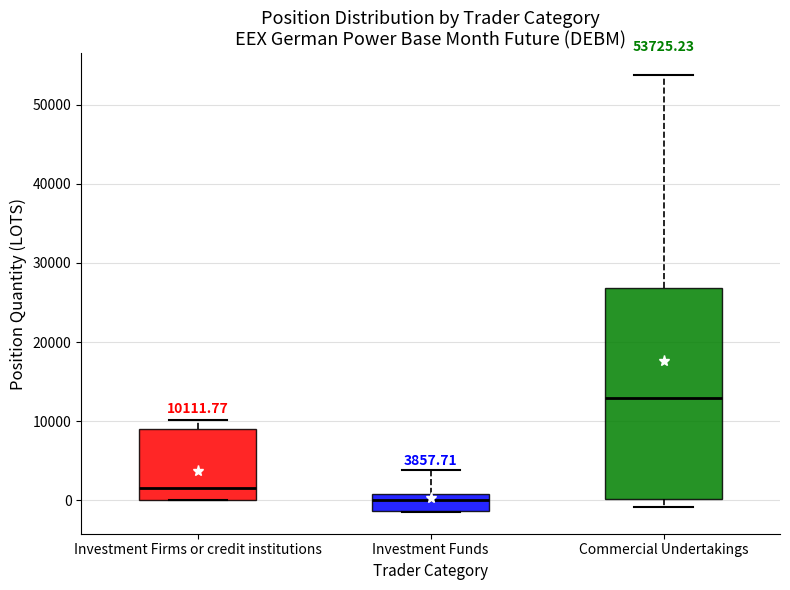

Which box has the highest median line?

Commercial Undertakings